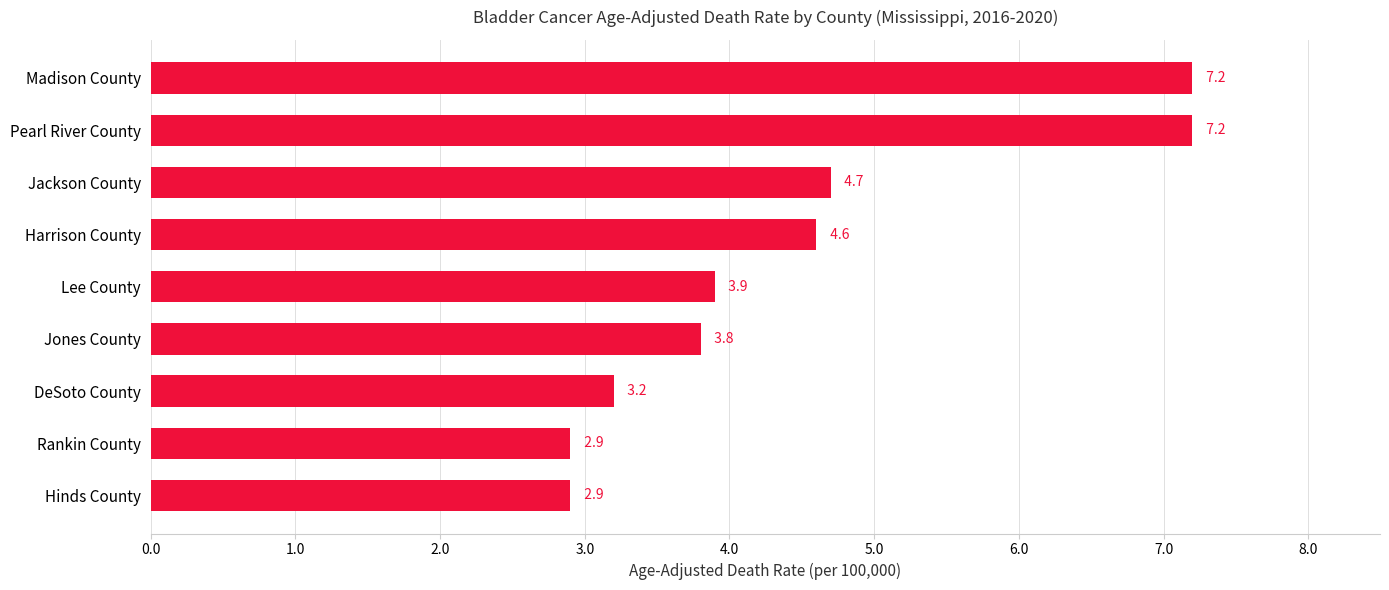

True or false: the data shows 1.8 at DeSoto County.

False